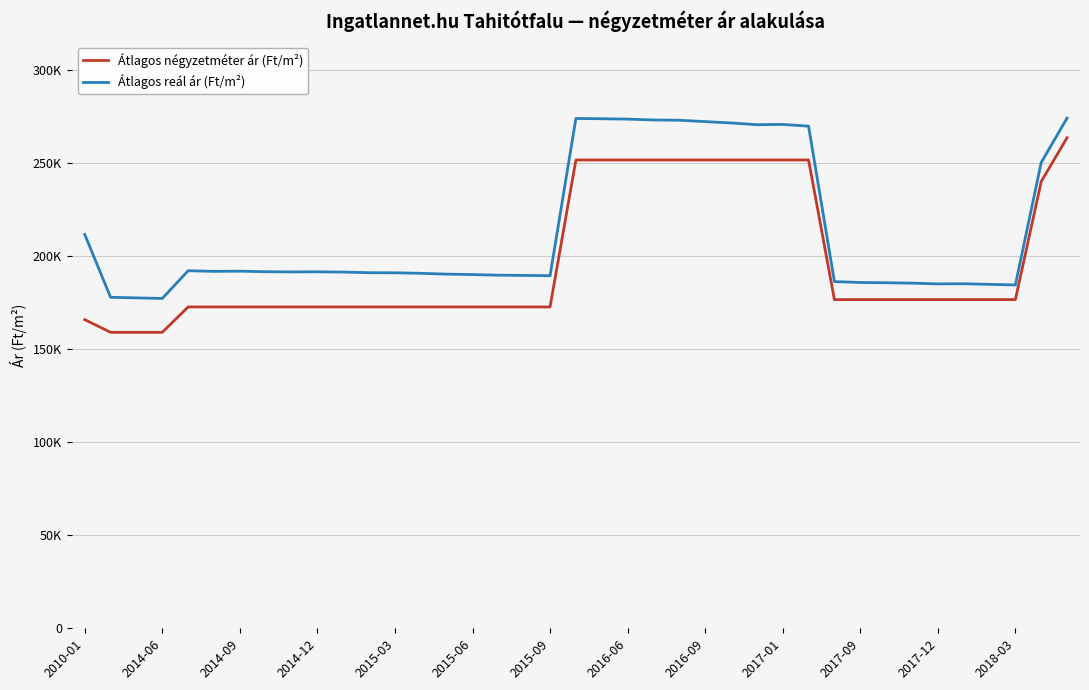

True or false: Átlagos négyzetméter ár (Ft/m²) and Átlagos reál ár (Ft/m²) cross at least once.

False